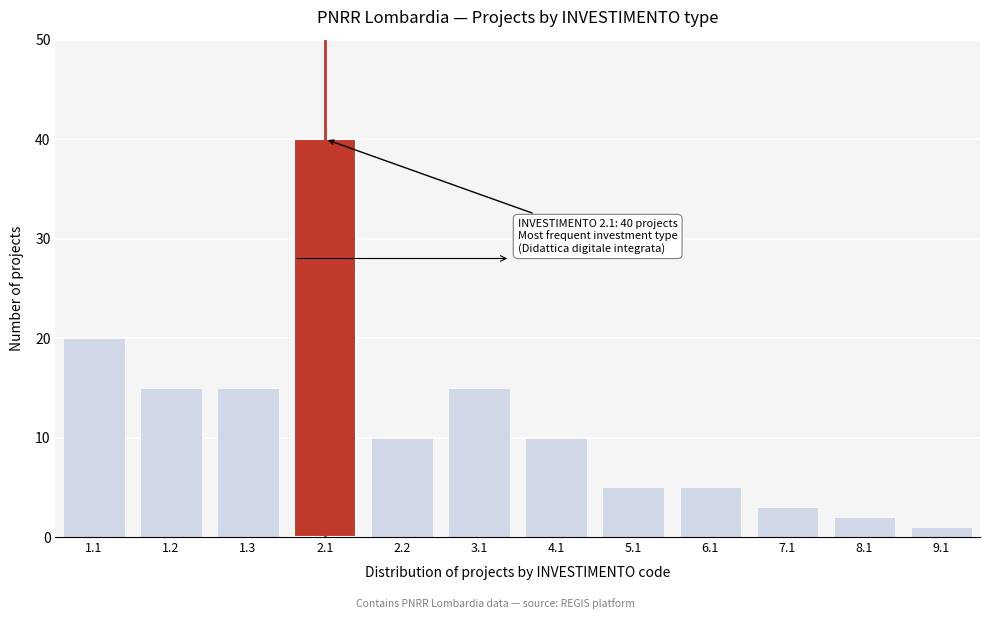

Reading right to left, transcribe all the data shown in this chart.

9.1=1	8.1=2	7.1=3	6.1=5	5.1=5	4.1=10	3.1=15	2.2=10	2.1=40	1.3=15	1.2=15	1.1=20